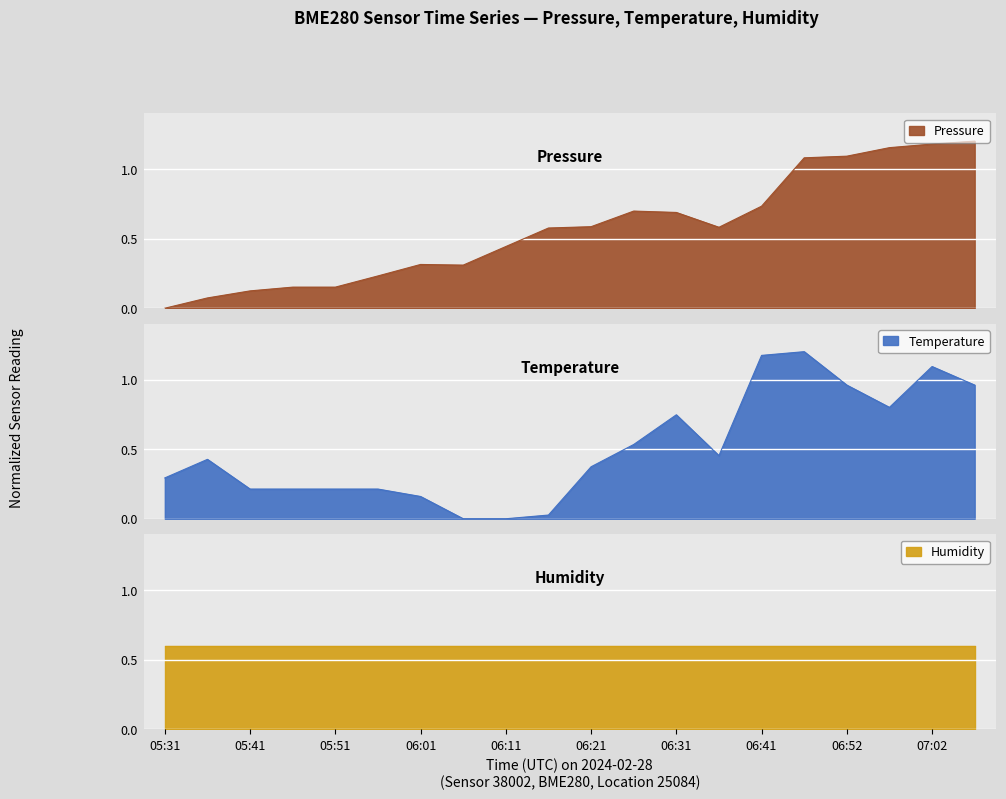

Which series has the widest spread of values?

pressure